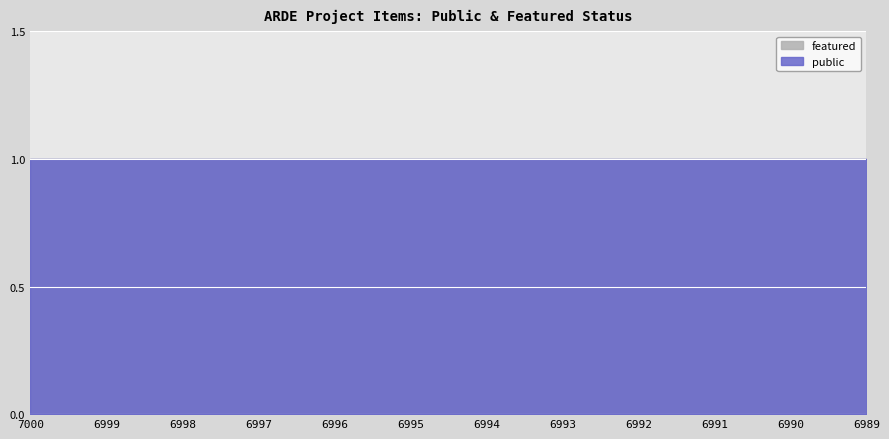

True or false: featured and public intersect in this chart.

False